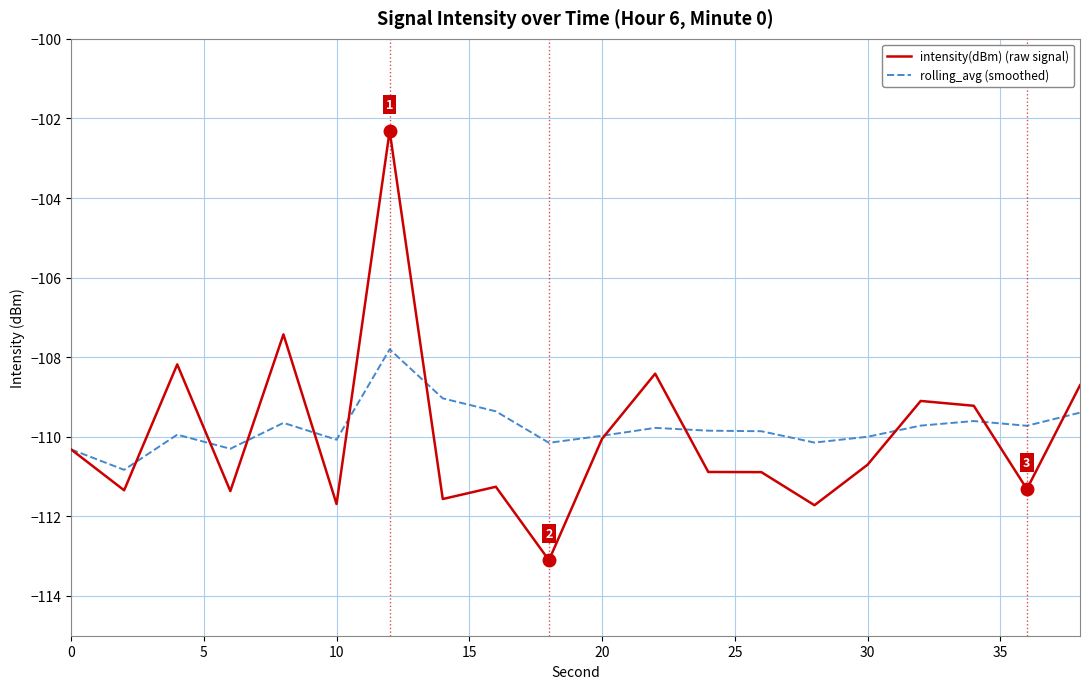

What is the greatest value displayed?

-102.3